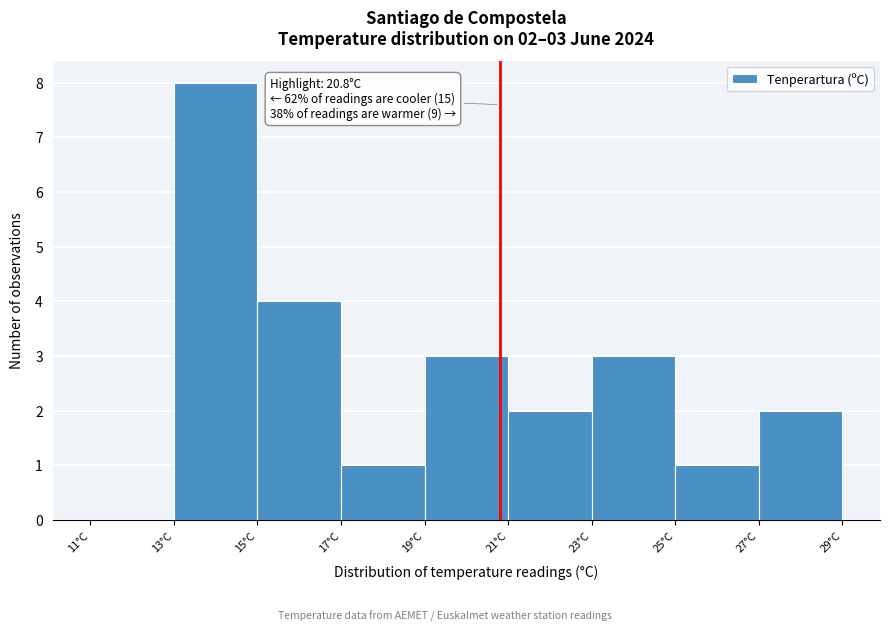

Which range on the x-axis has the tallest bar?

13 to 15